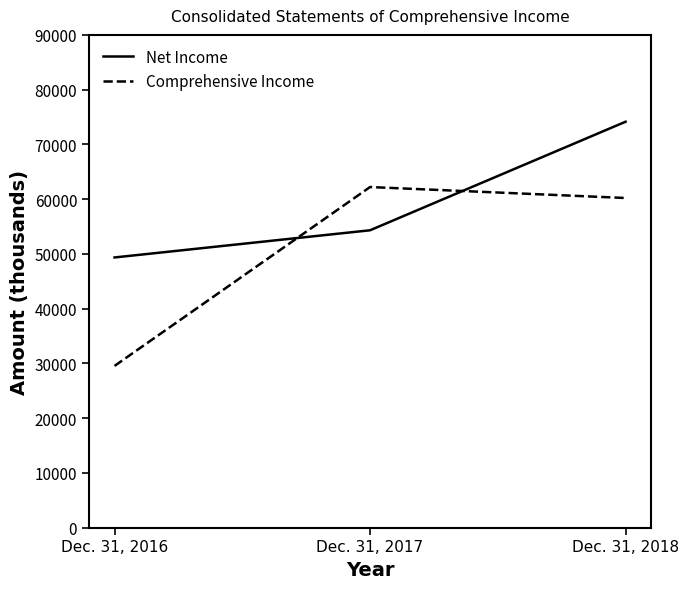

Count the number of data series in this chart.

2